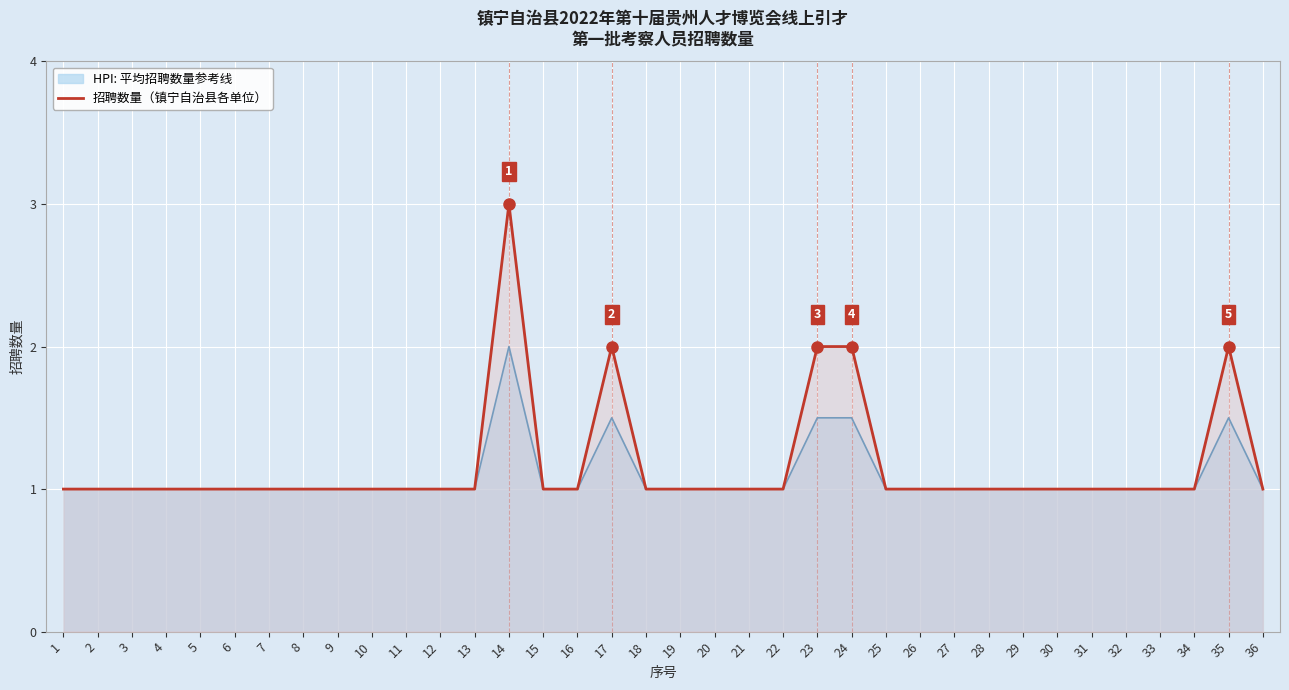

What is the value of the 36th point from the left?

1